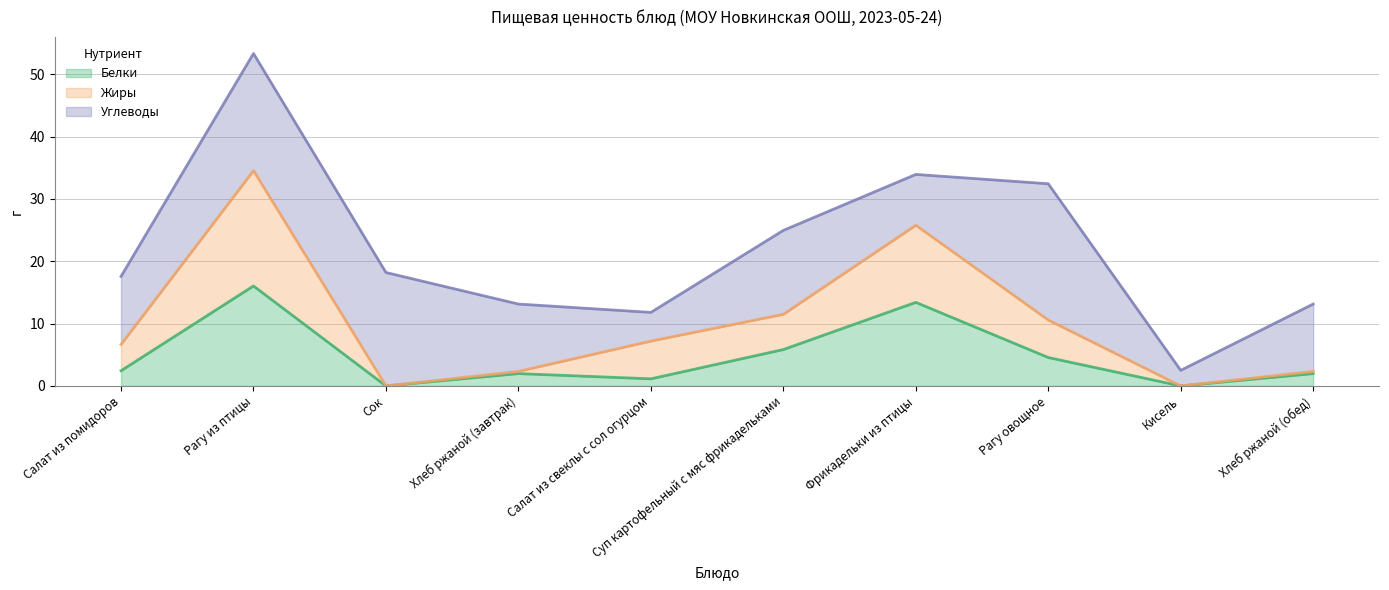

What is the label of the 9th point from the left?

Кисель